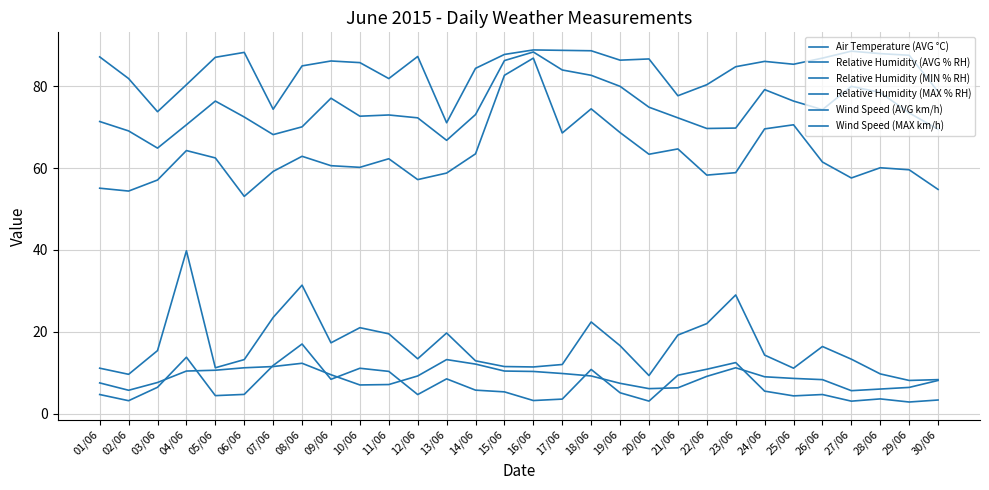

Between 09/06 and 12/06, which series saw the biggest shift?

Relative Humidity (AVG % RH)